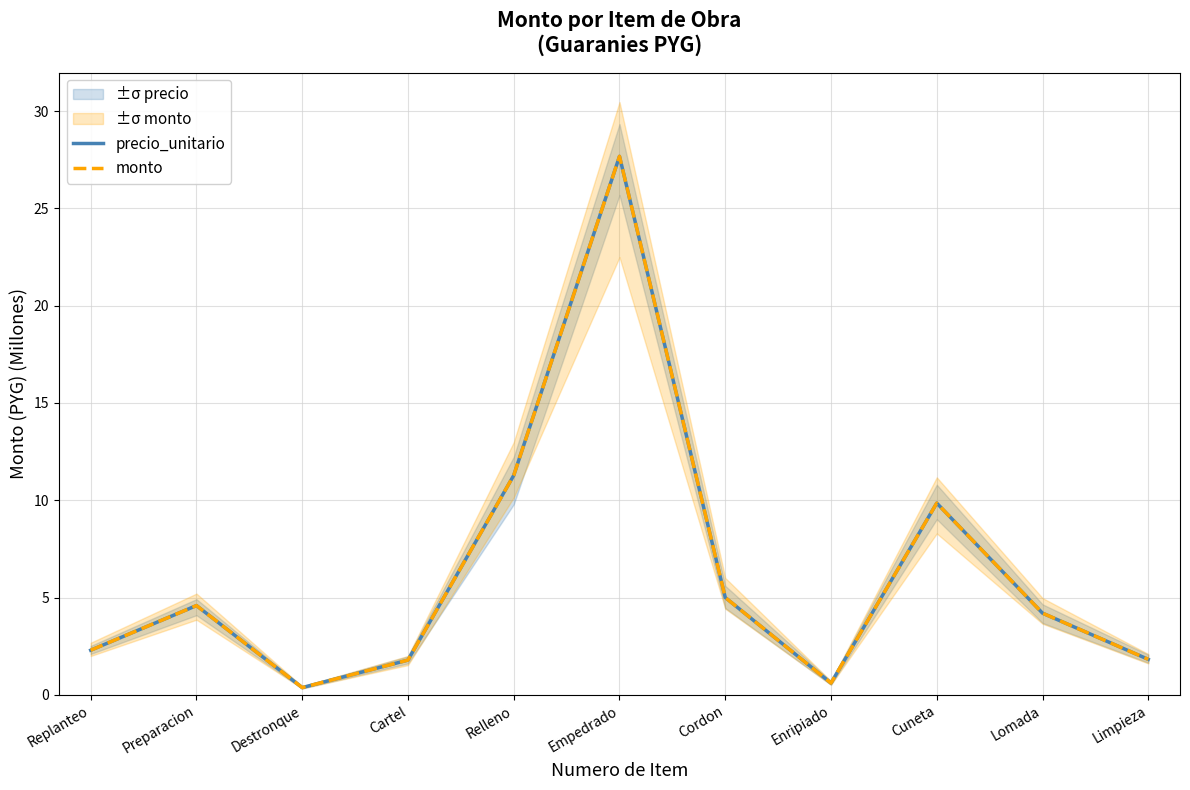

What is the sum of the precio_unitario values at Cuneta and Relleno?

21.1